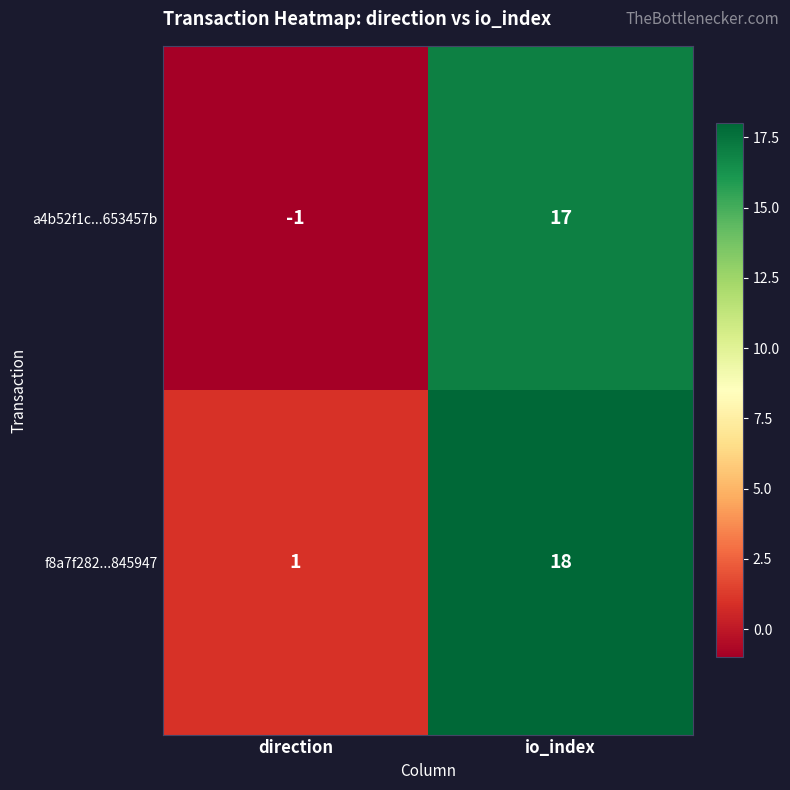

Which series has the largest range (max minus min)?

a4b52f1c...653457b